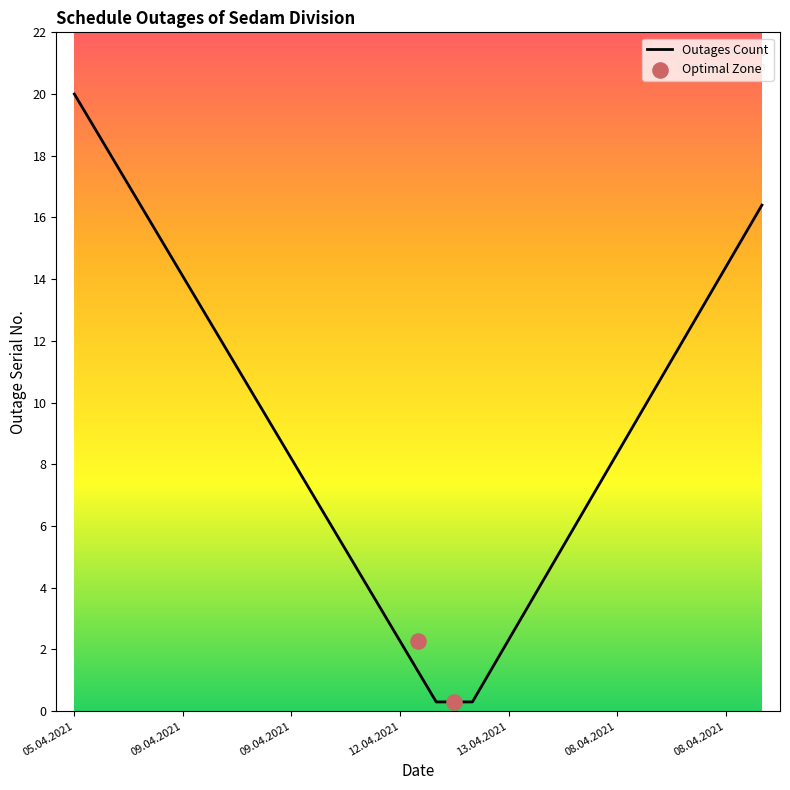

Between 09.04.2021 and 08.04.2021, which is larger?

08.04.2021